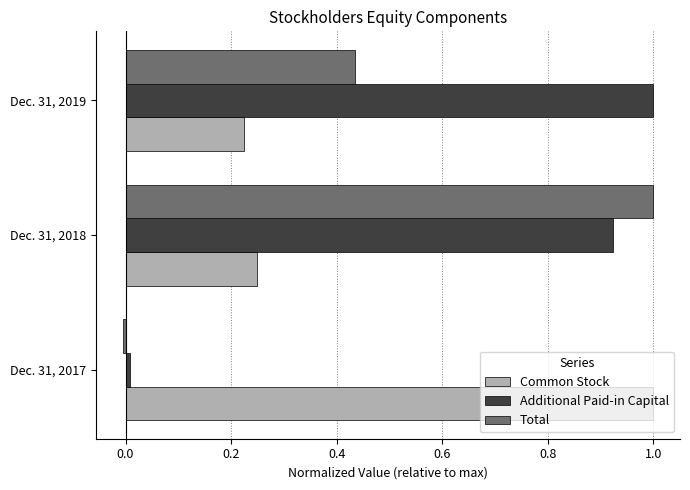

What is the sum of all Additional Paid-in Capital values?

1.9